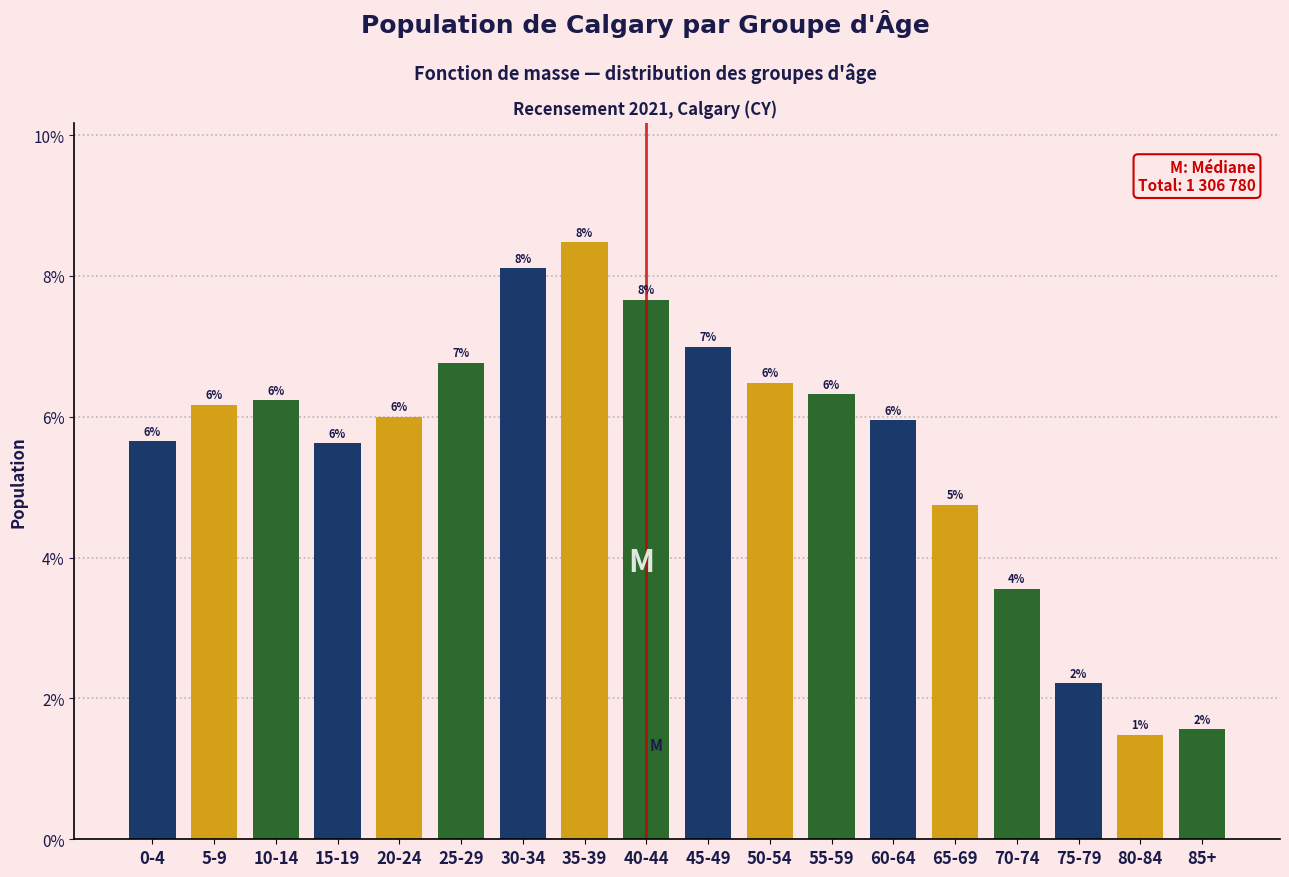

The value at 30-34 is 8.1. True or false?

True